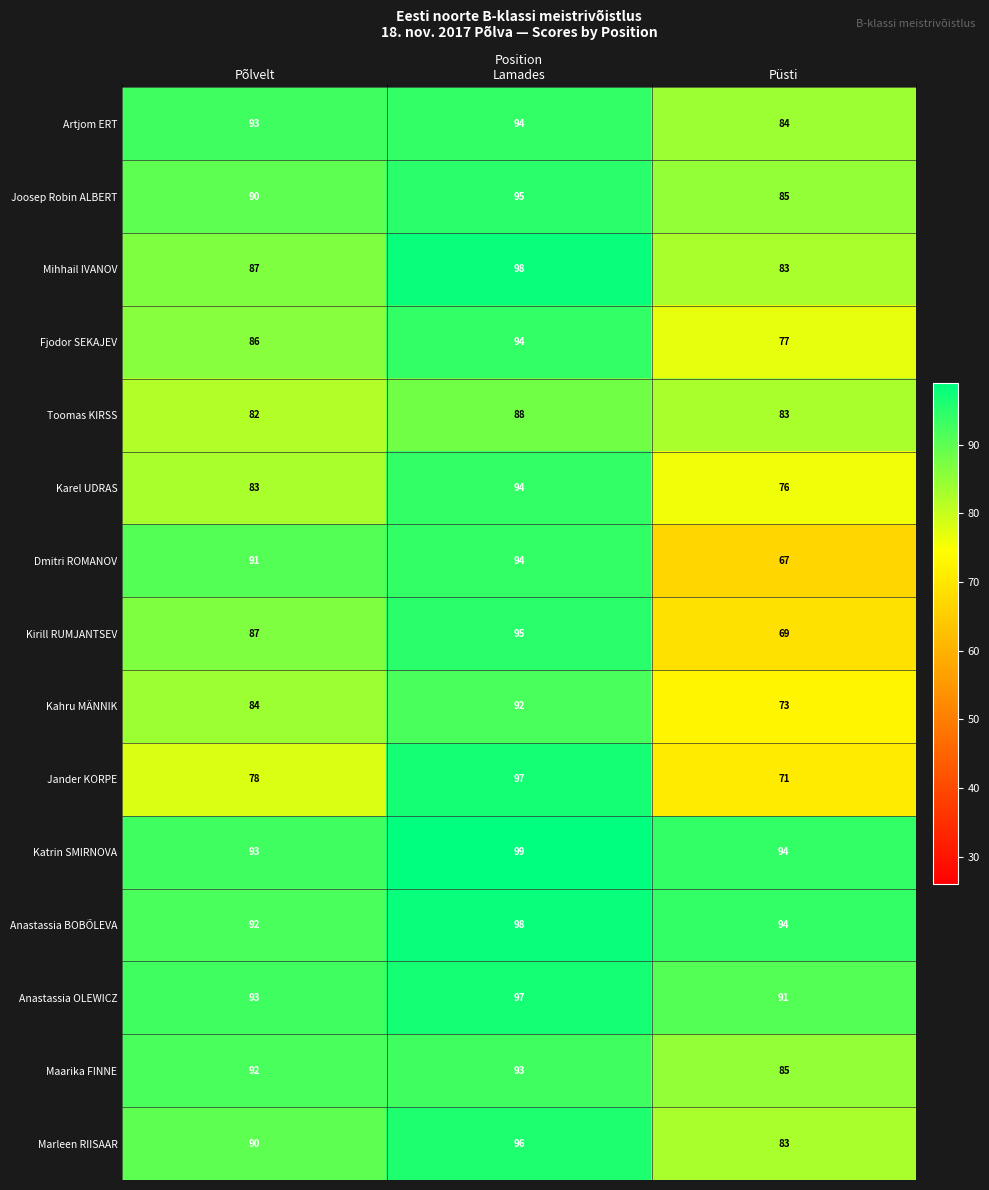

Rank the categories by Maarika FINNE value from lowest to highest.

Püsti, Põlvelt, Lamades